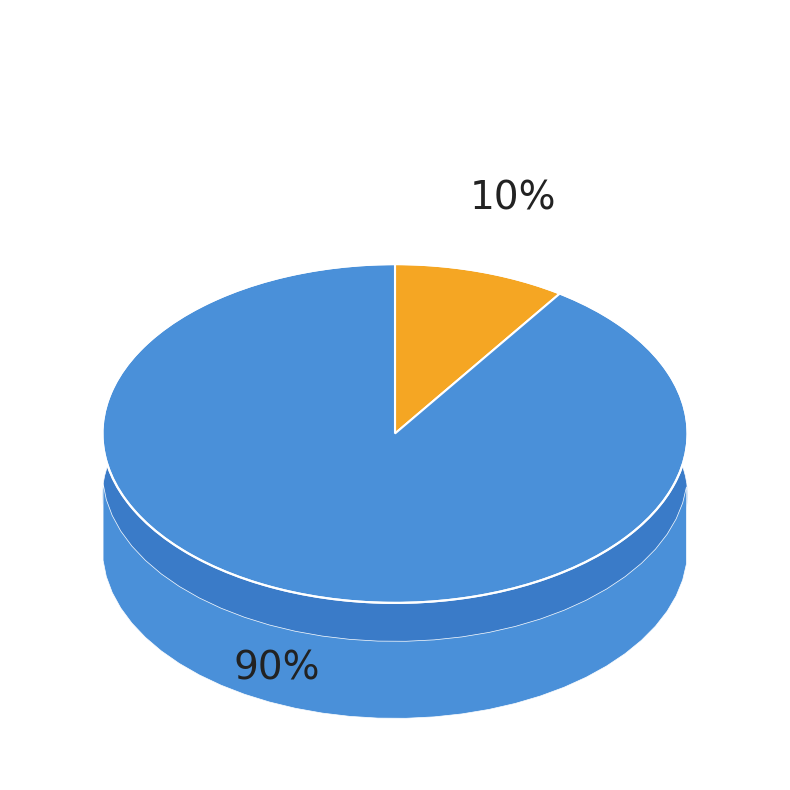

True or false: Mc accounts for 1% of the total.

False